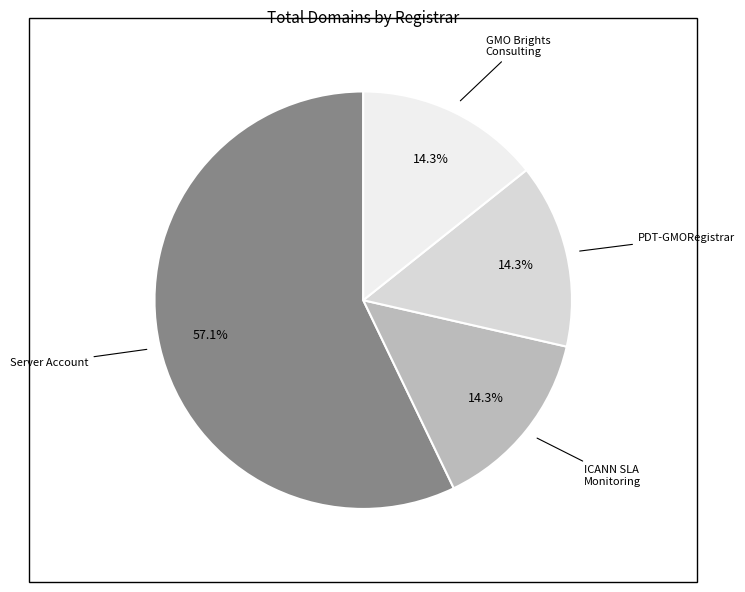

Combined, what portion of the pie is Server Account and PDT-GMORegistrar?

71.4%